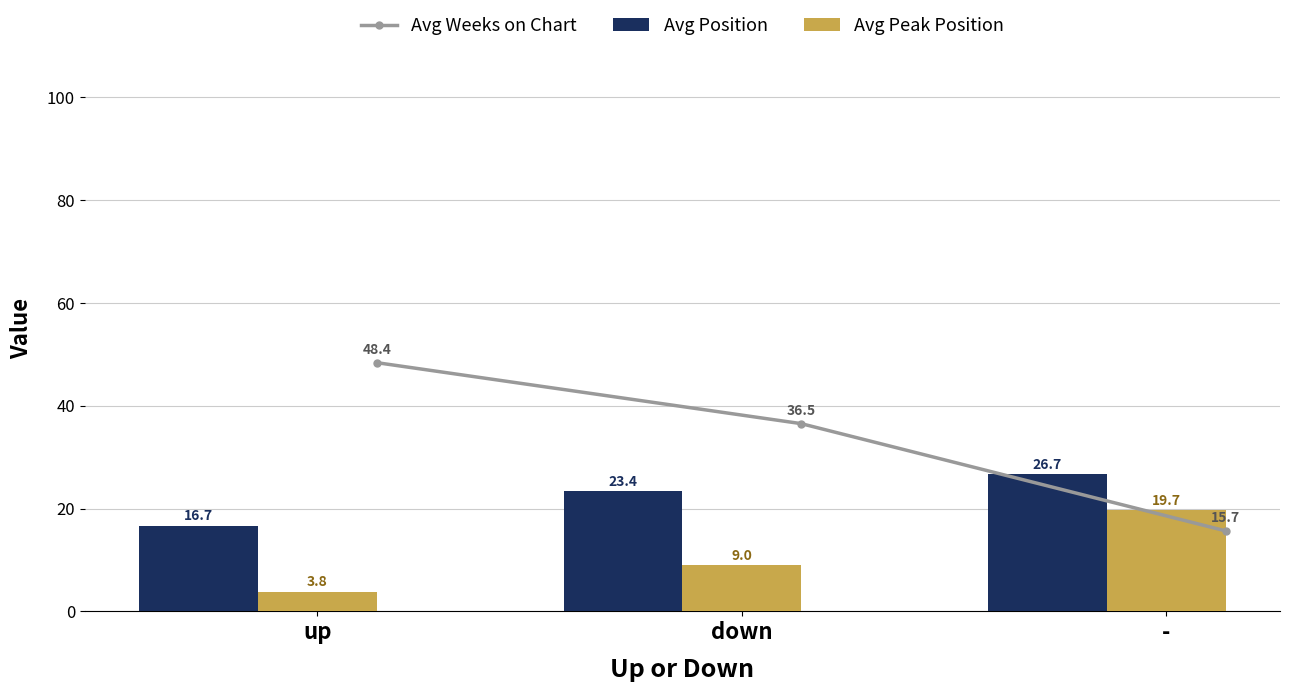

The value of Avg Position at down is 8.8. True or false?

False